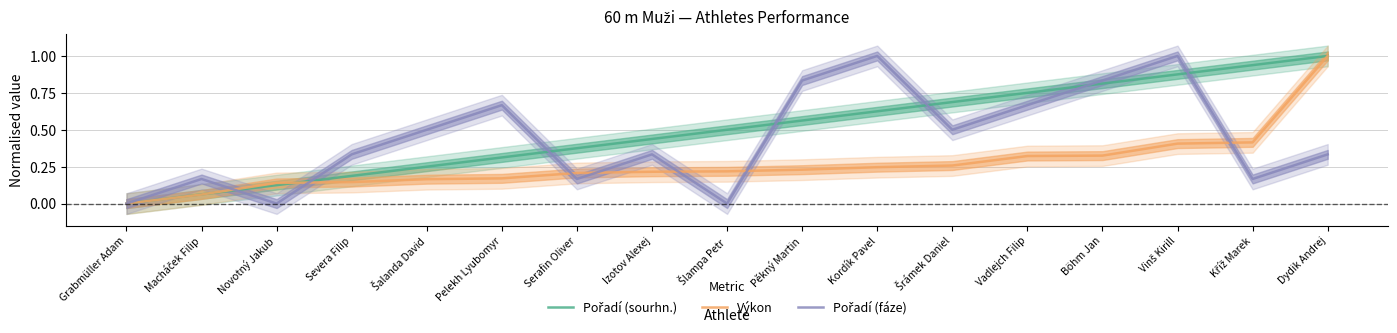

What are all the series names shown in the legend?

Pořadí (sourhn.), Výkon, Pořadí (fáze)